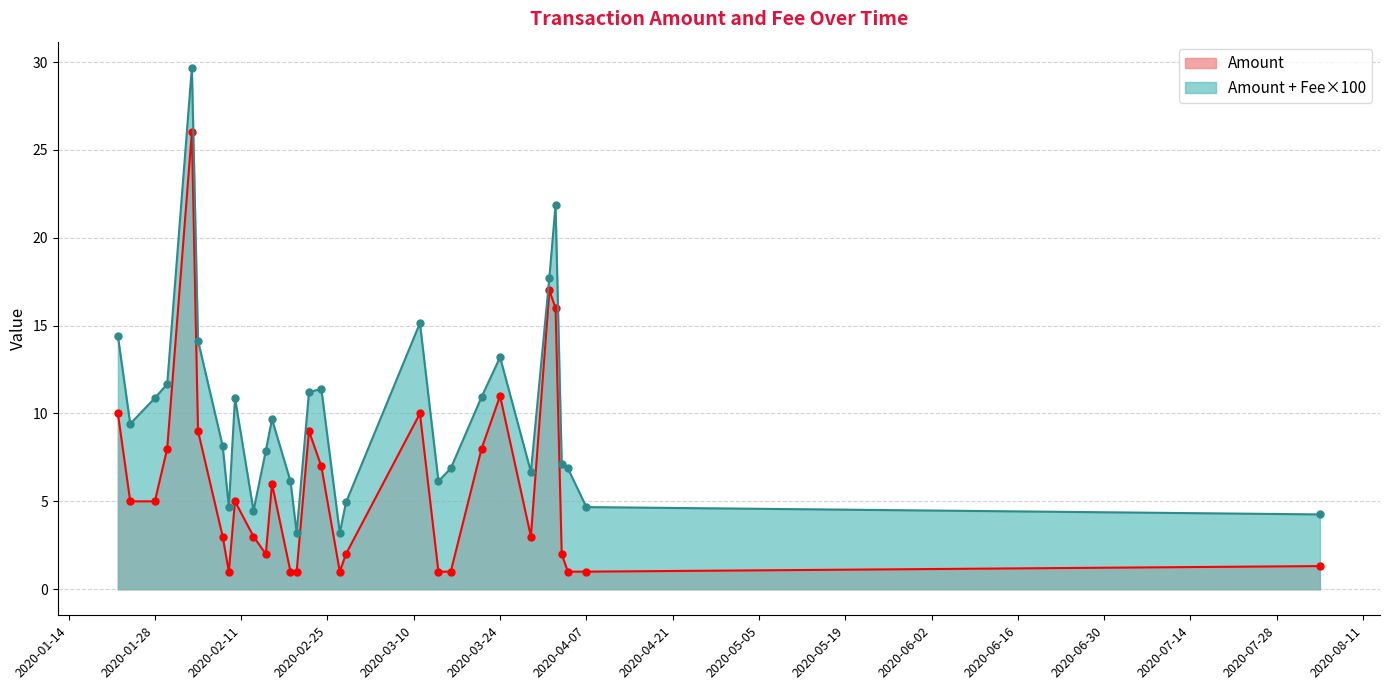

Does the chart have visible grid lines?

Yes